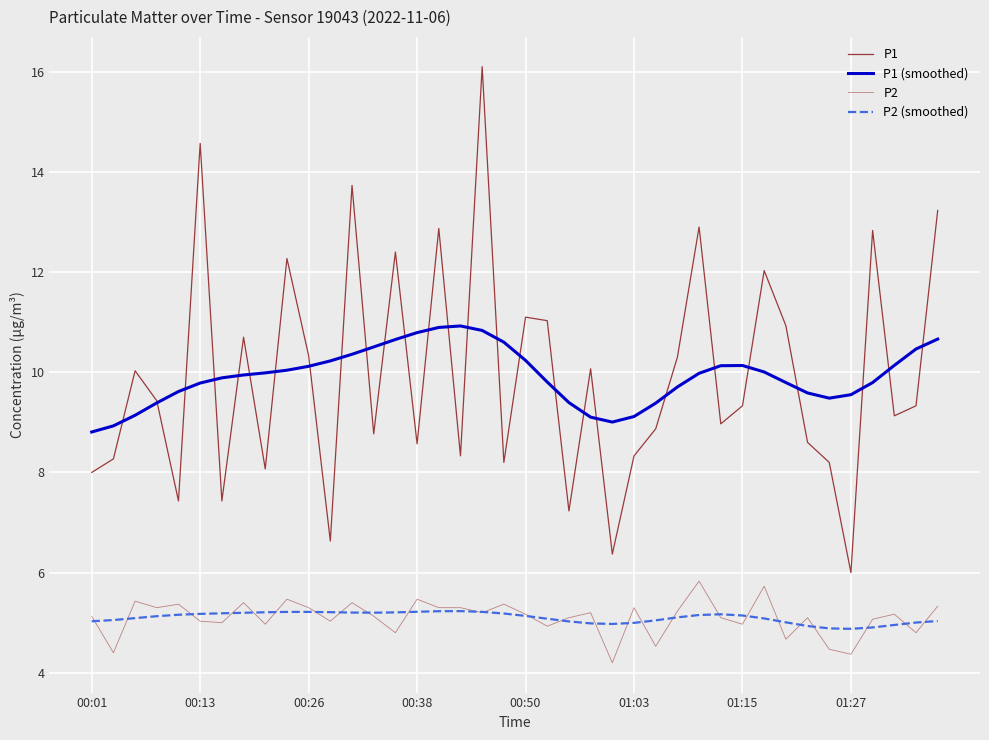

Does the chart have visible grid lines?

Yes